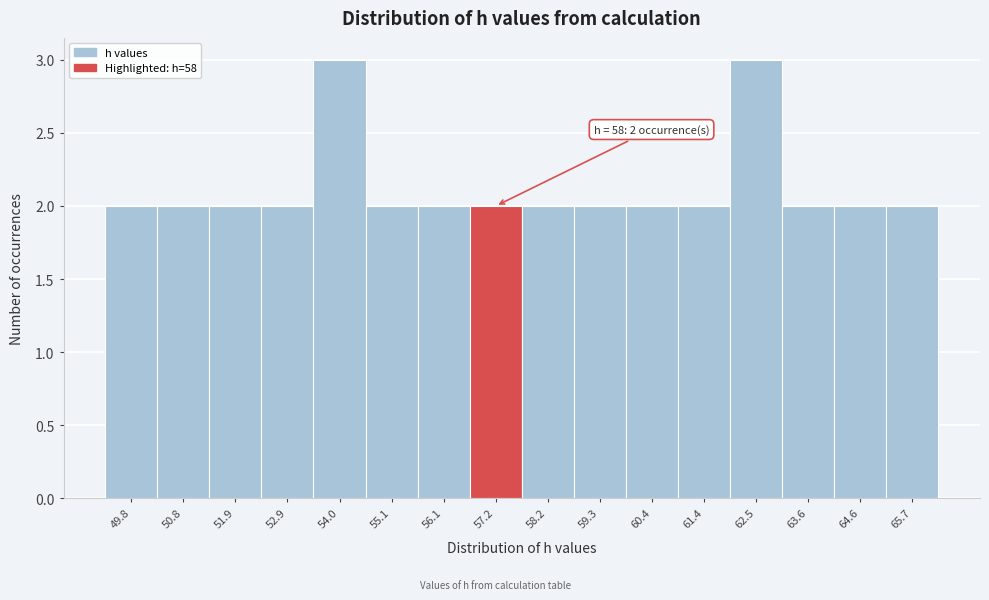

Reading left to right, transcribe all the data shown in this chart.

2	2	2	2	3	2	2	2	2	2	2	2	3	2	2	2